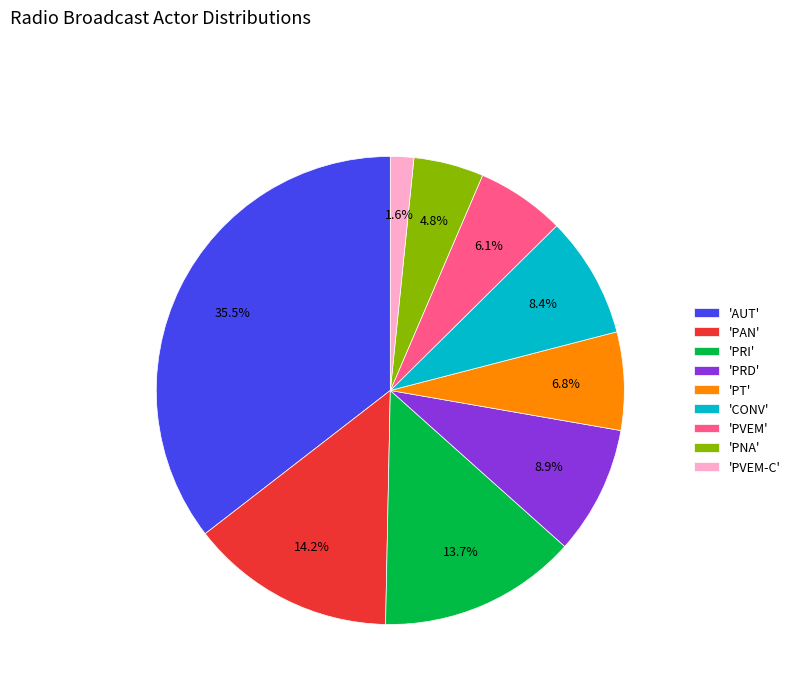

Does 'PT' represent more than half of the total?

No